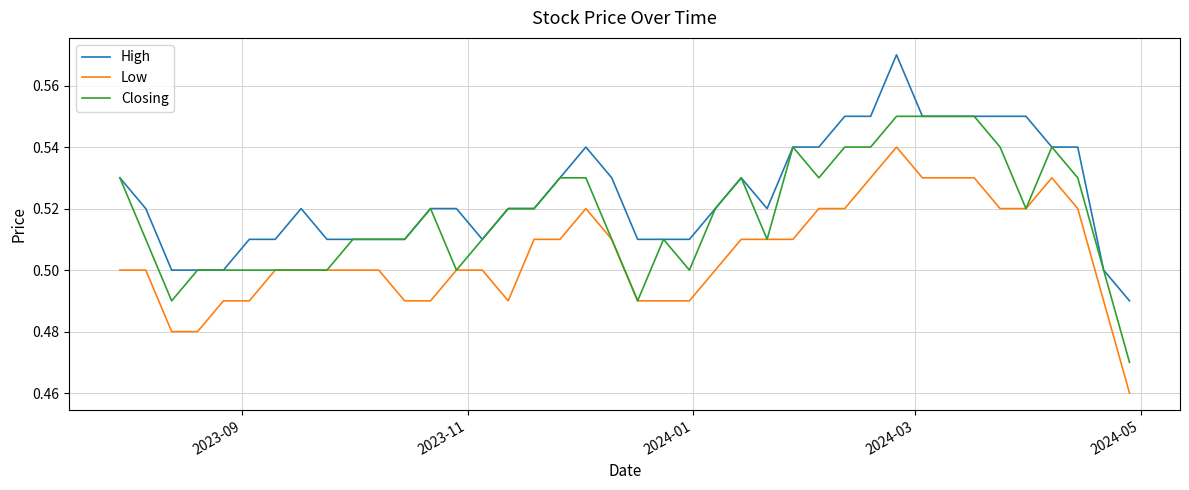

Which series has the largest total across all categories?

High